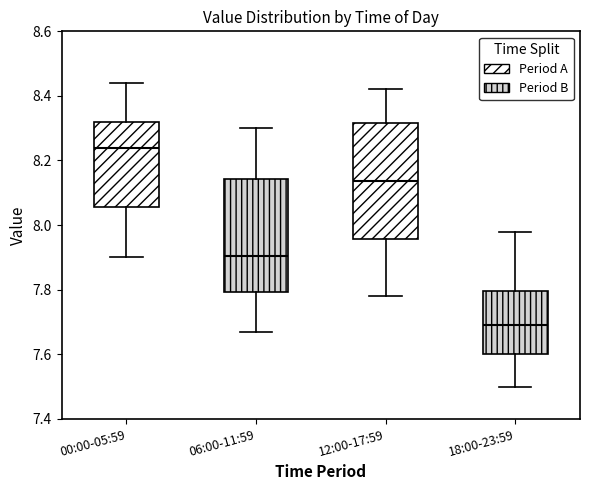

Where does the upper whisker of the box for 00:00-05:59 end on the y-axis? The values are not printed on the chart, so give them approximately, as read against the axis.

8.44